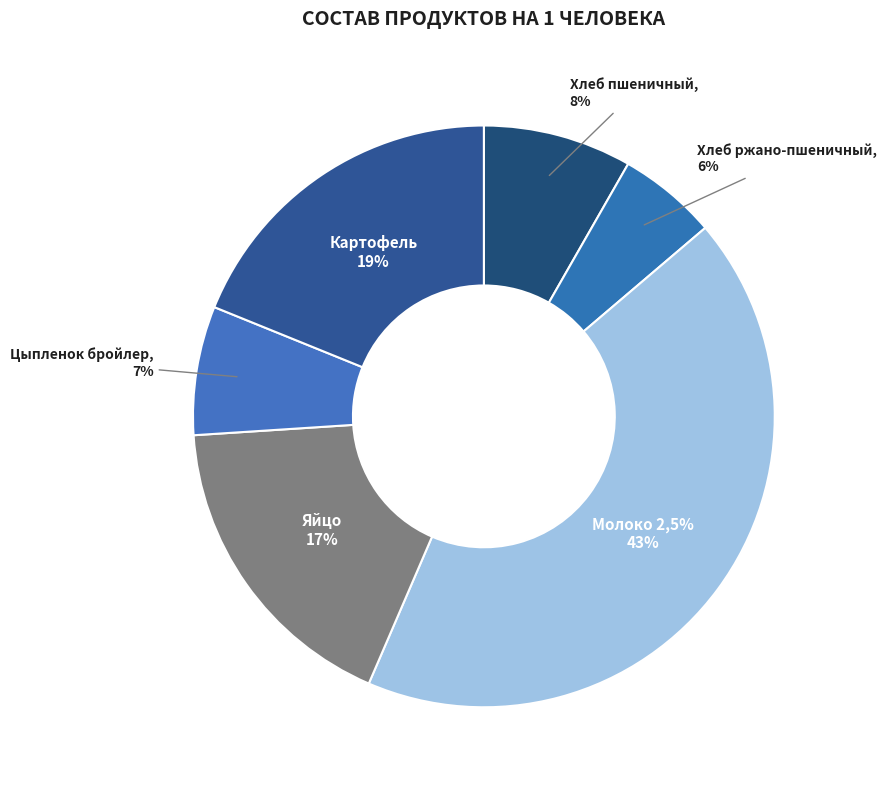

Is it true that Картофель is 32% of the pie?

False